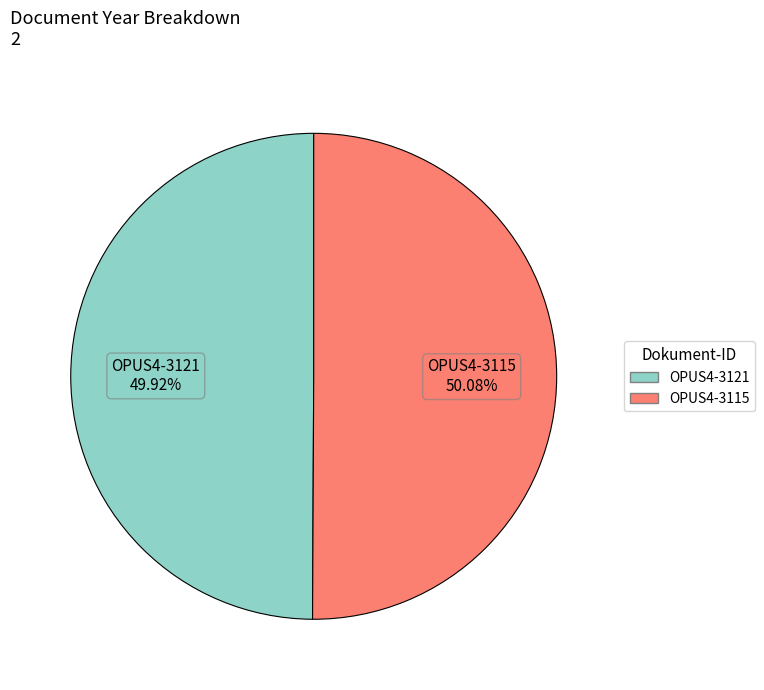

Is the sum of OPUS4-3115 and OPUS4-3121 greater than half?

Yes